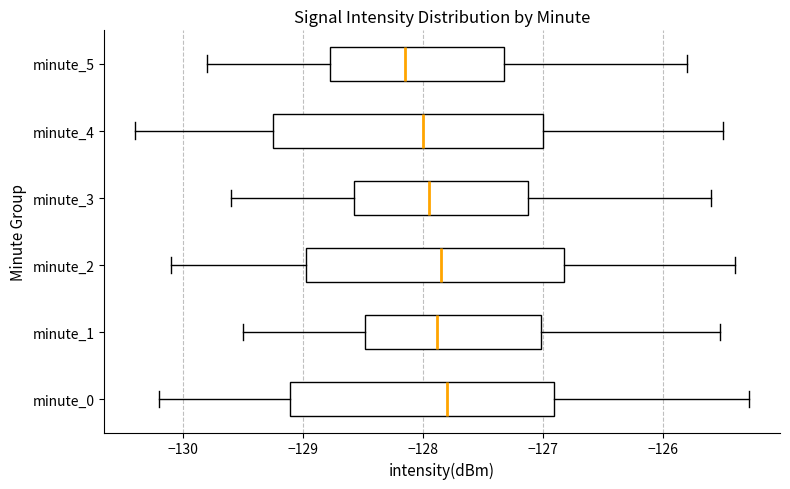

Reading bottom to top, transcribe this box plot: for each box, give where its median line is, the range the box spans, and where its two whiskers end, as read against the x-axis. The values are not printed on the chart, so give them approximately, as read against the axis.

minute_0: median -127.8, box -129.1 to -126.9, whiskers -130.2 to -125.3
minute_1: median -127.9, box -128.5 to -127.0, whiskers -129.5 to -125.5
minute_2: median -127.8, box -129.0 to -126.8, whiskers -130.1 to -125.4
minute_3: median -127.9, box -128.6 to -127.1, whiskers -129.6 to -125.6
minute_4: median -128.0, box -129.2 to -127.0, whiskers -130.4 to -125.5
minute_5: median -128.1, box -128.8 to -127.3, whiskers -129.8 to -125.8